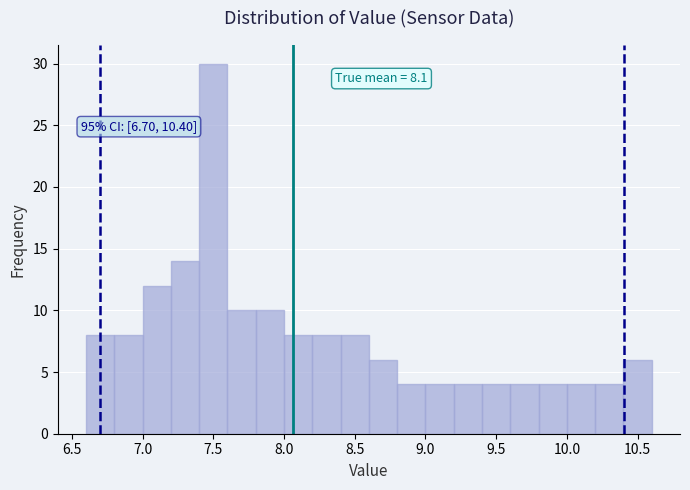

Over which range of the x-axis is the bar tallest?

7.4 to 7.6